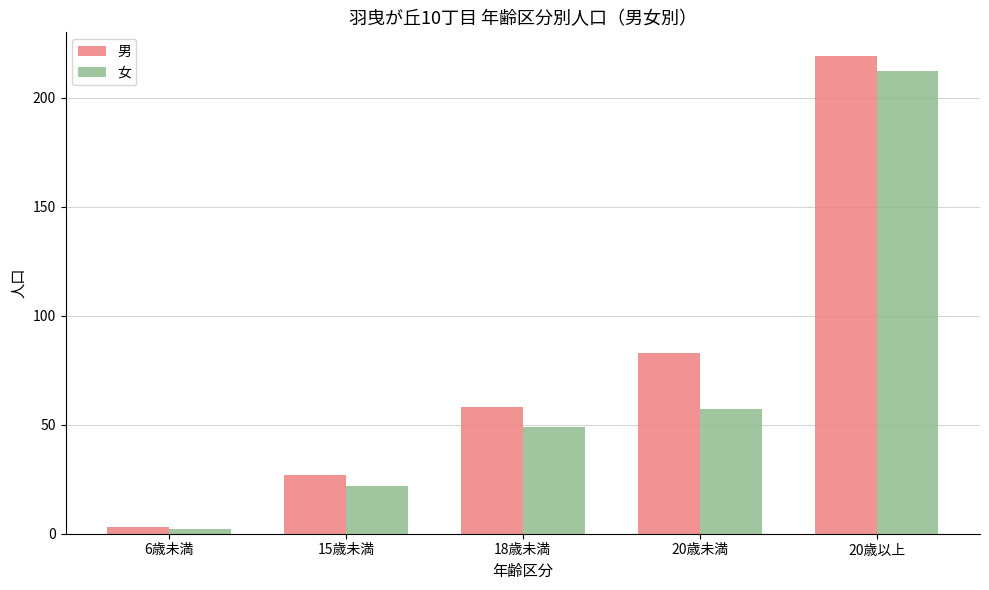

Which series has the largest total across all categories?

男